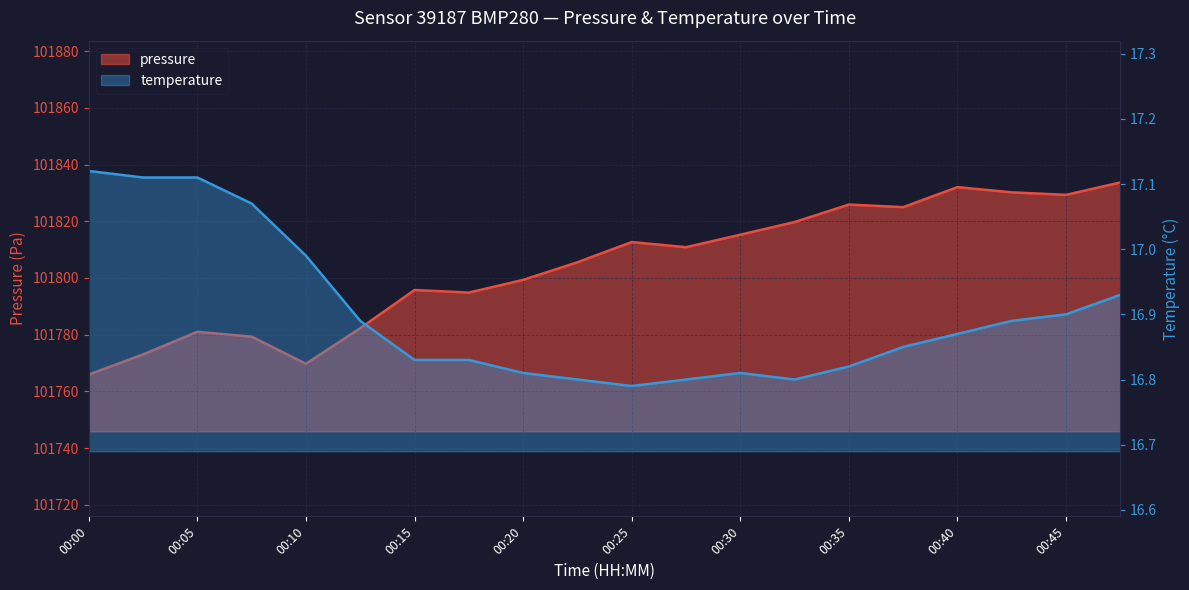

What is the difference between the second highest and second lowest values in the temperature series?

0.3